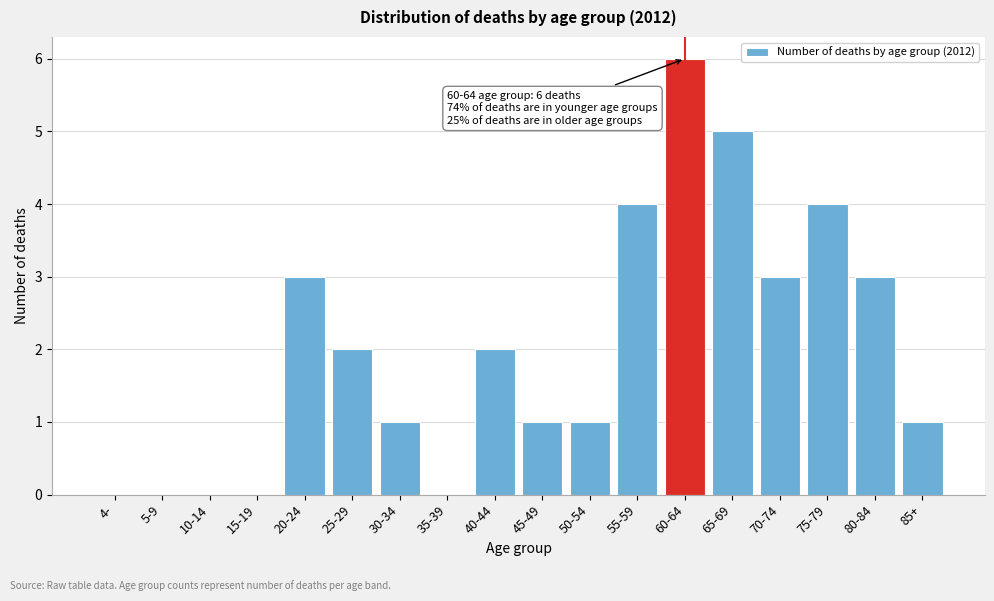

Reading left to right, what are all the values shown in this chart?

4-=0	5-9=0	10-14=0	15-19=0	20-24=3	25-29=2	30-34=1	35-39=0	40-44=2	45-49=1	50-54=1	55-59=4	60-64=6	65-69=5	70-74=3	75-79=4	80-84=3	85+=1